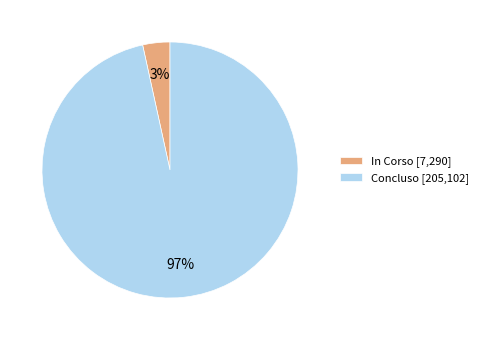

Which has a higher value, In Corso [7,290] or Concluso [205,102]?

Concluso [205,102]